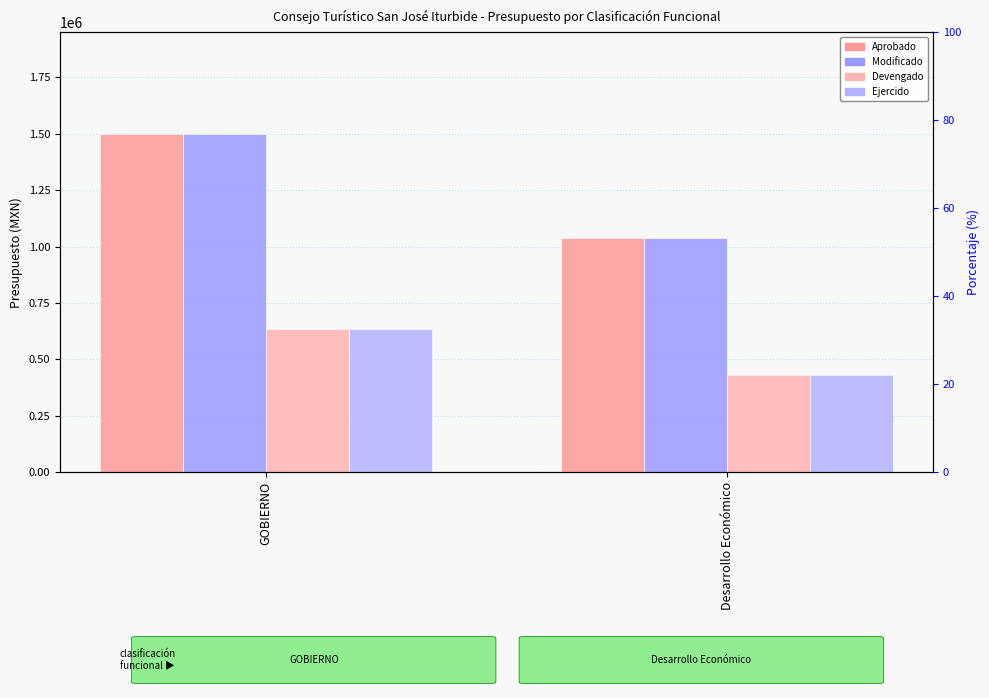

Rank the categories by Ejercido value from highest to lowest.

GOBIERNO, Desarrollo Económico